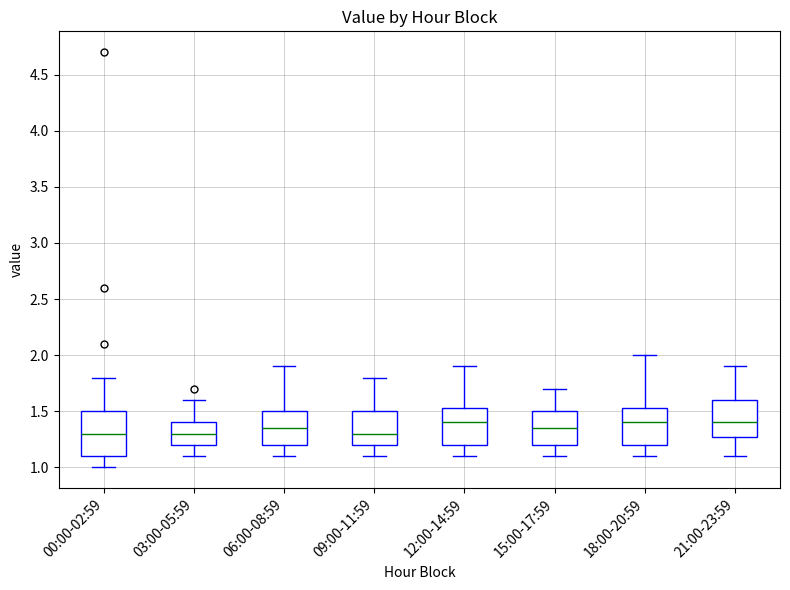

Comparing the boxes themselves (not the whiskers), which one is the tallest?

00:00-02:59